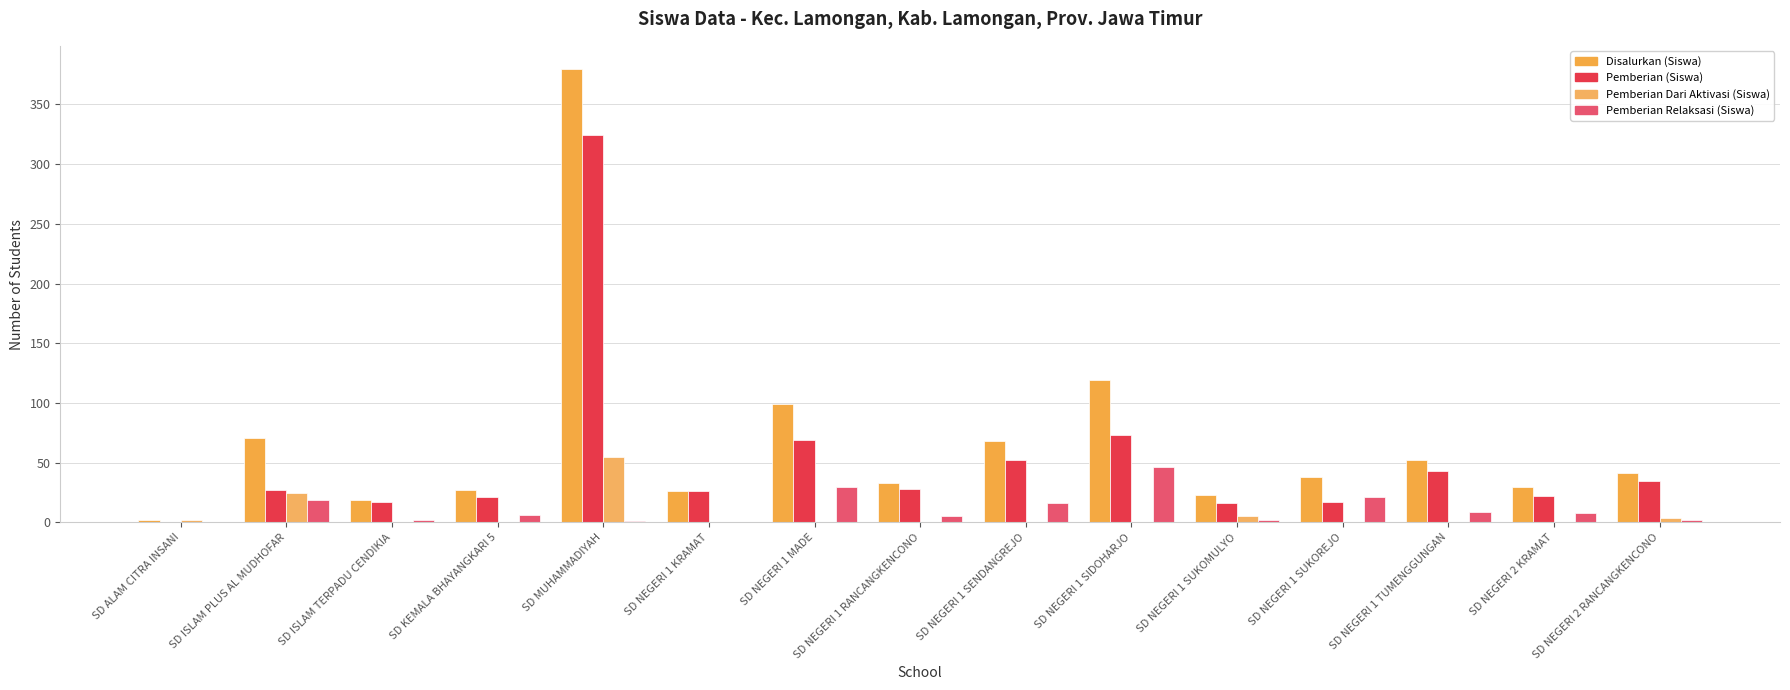

What is the maximum value shown in the chart?

380